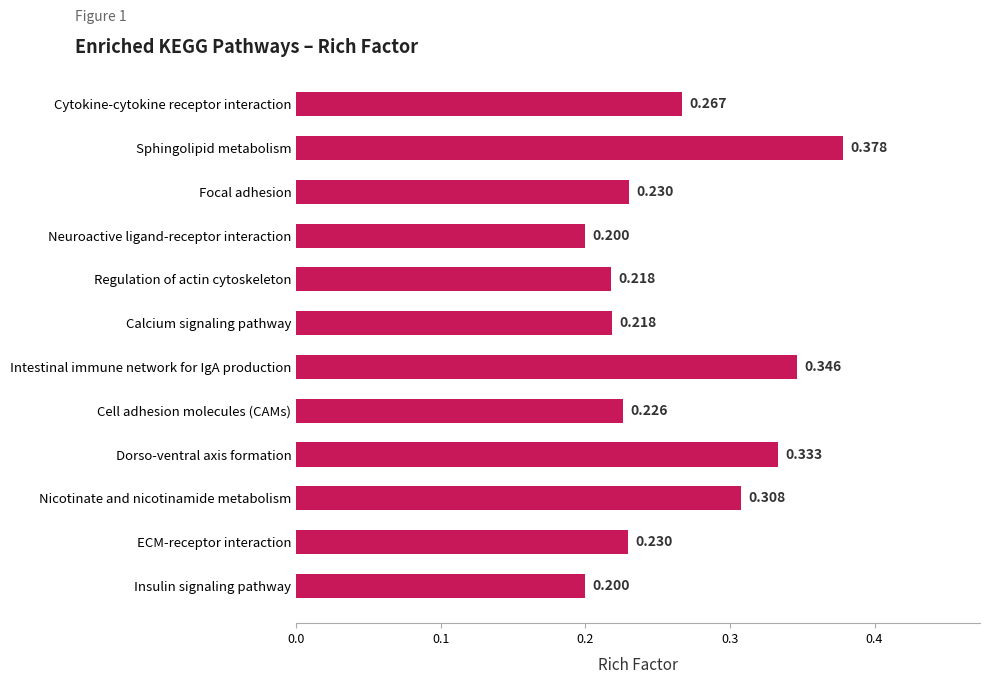

Which has a higher value, Focal adhesion or Regulation of actin cytoskeleton?

Focal adhesion